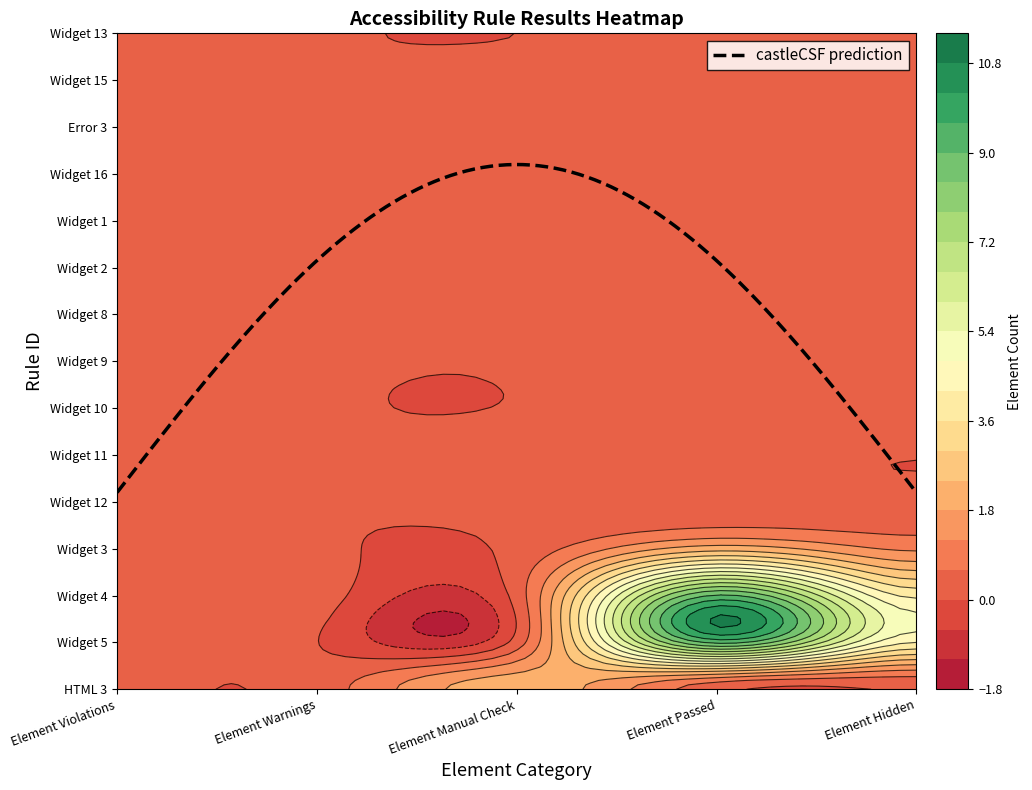

Reading left to right, transcribe all the data shown in this chart.

HTML 3: 0	0	2	0	0
Widget 5: 0	0	0	9	4
Widget 4: 0	0	0	9	4
Widget 3: 0	0	0	2	1
Widget 12: 0	0	0	0	0
Widget 11: 0	0	0	0	0
Widget 10: 0	0	0	0	0
Widget 9: 0	0	0	0	0
Widget 8: 0	0	0	0	0
Widget 2: 0	0	0	0	0
Widget 1: 0	0	0	0	0
Widget 16: 0	0	0	0	0
Error 3: 0	0	0	0	0
Widget 15: 0	0	0	0	0
Widget 13: 0	0	0	0	0